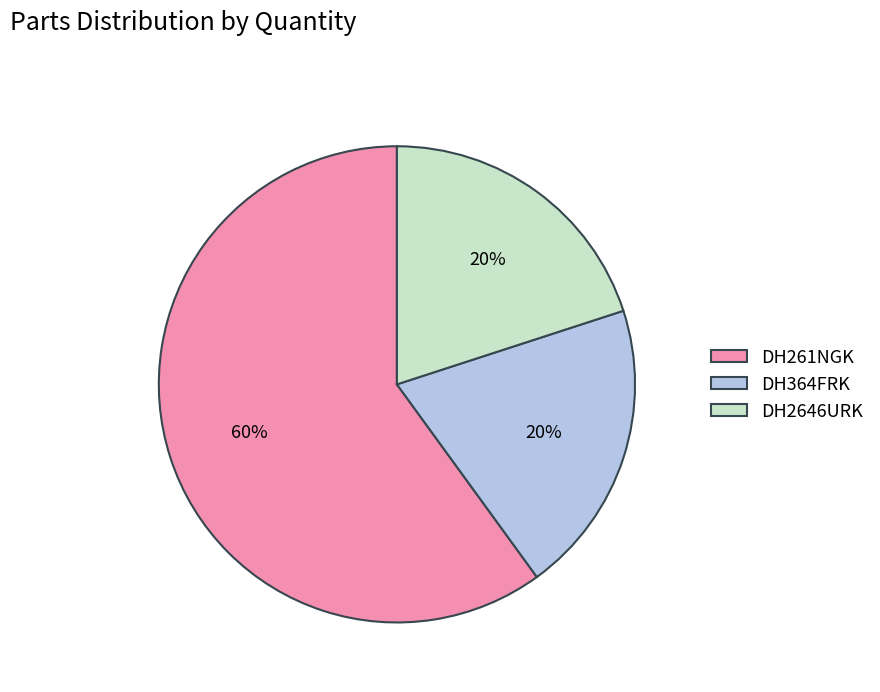

Count the number of slices in the pie.

3